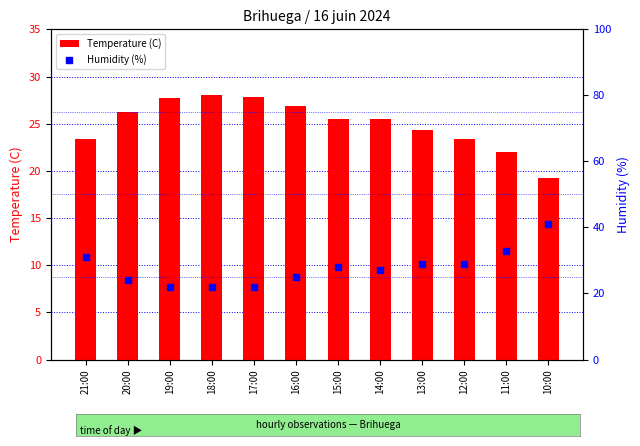

Which series has the widest spread of Y values?

Humidity (%)